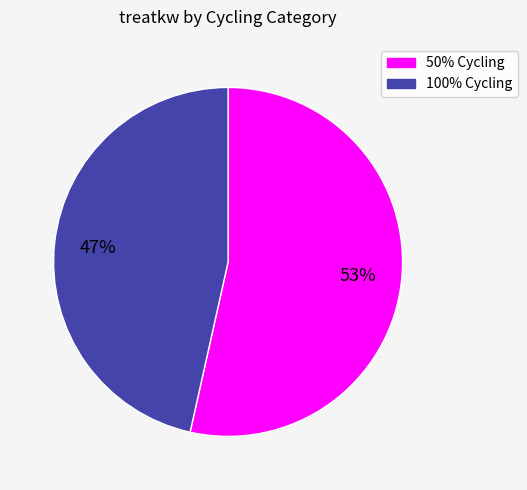

Does any single category account for the majority?

Yes